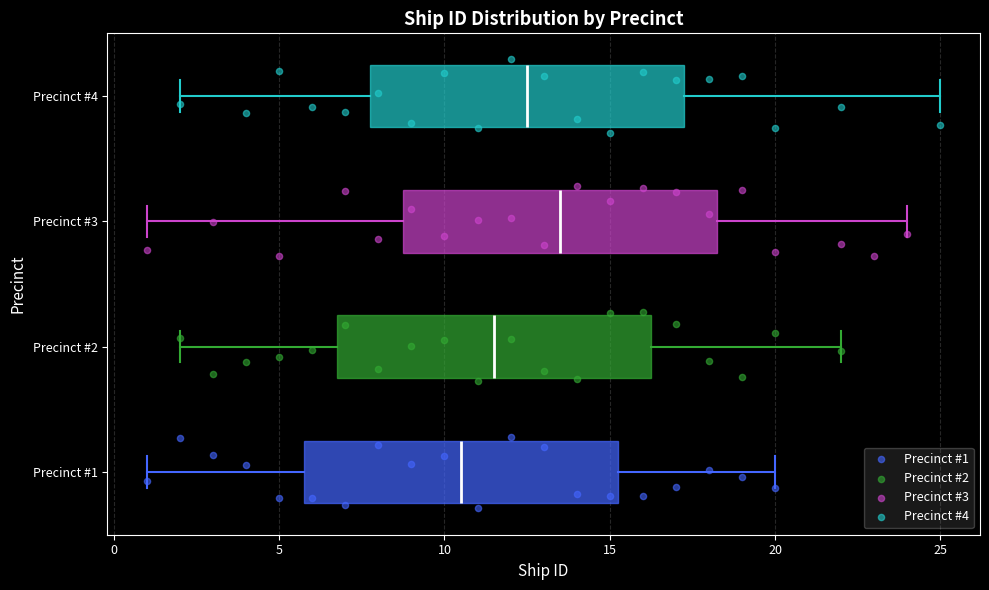

Where is the left edge of the box for Precinct #4 on the x-axis? The values are not printed on the chart, so give them approximately, as read against the axis.

8.0